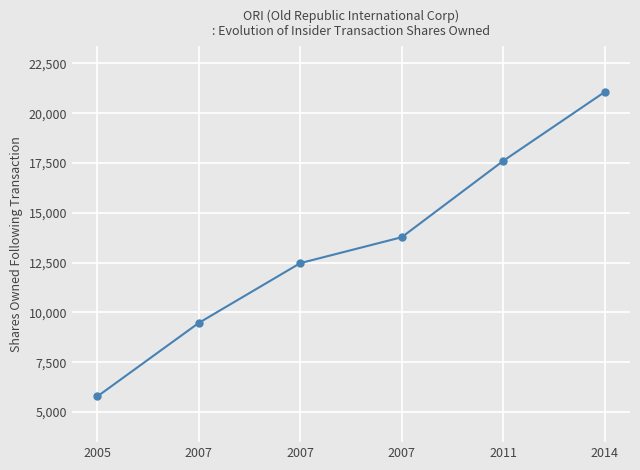

How many lines are shown in the chart?

1